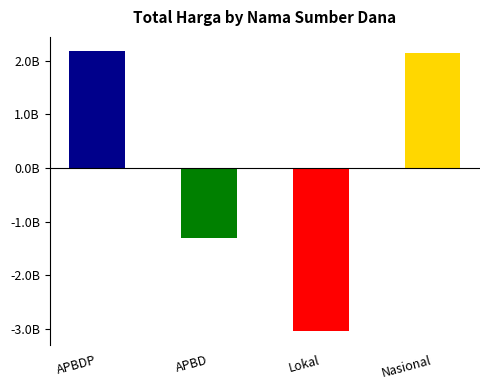

What is the maximum value shown in the chart?

2183643768.8